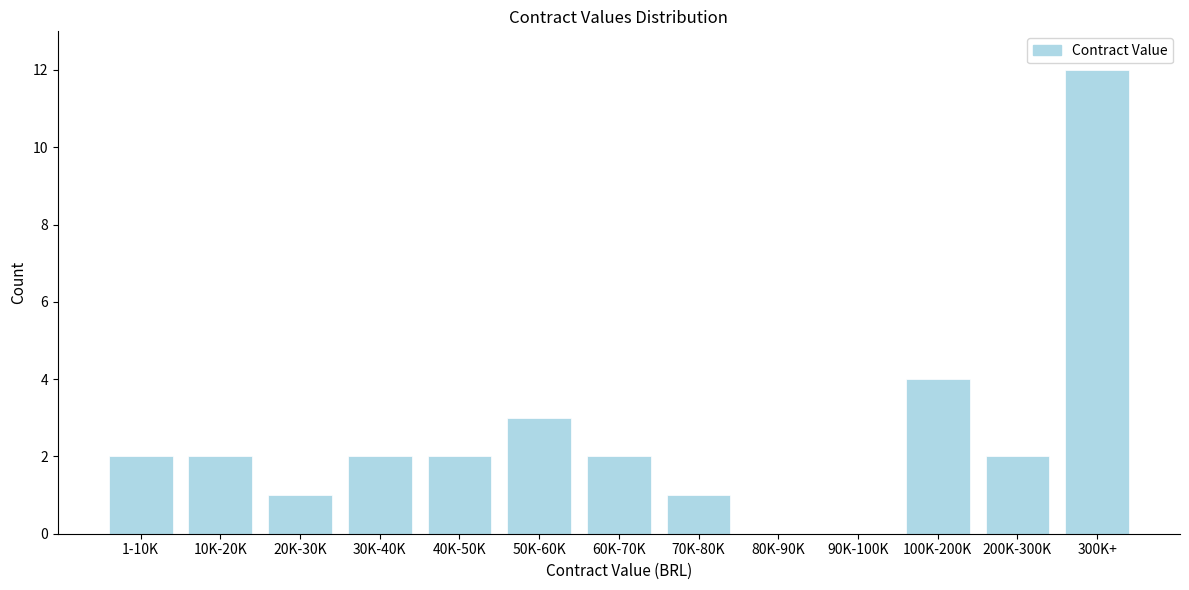

Reading left to right, extract all data points from this chart.

1-10K=2	10K-20K=2	20K-30K=1	30K-40K=2	40K-50K=2	50K-60K=3	60K-70K=2	70K-80K=1	80K-90K=0	90K-100K=0	100K-200K=4	200K-300K=2	300K+=12